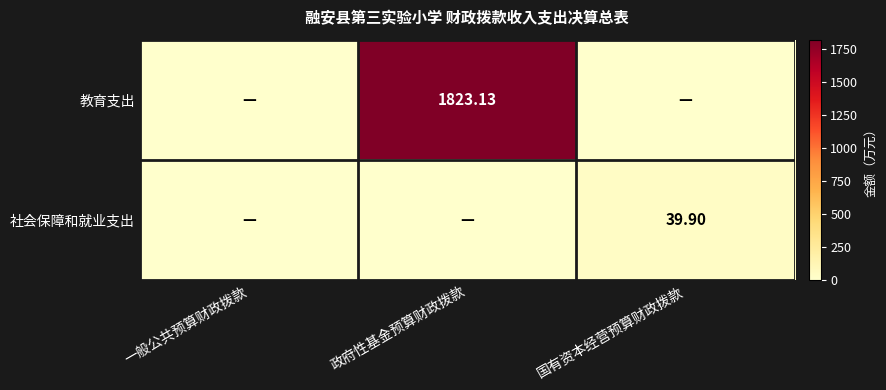

What is the highest value of the 社会保障和就业支出 series?

39.9